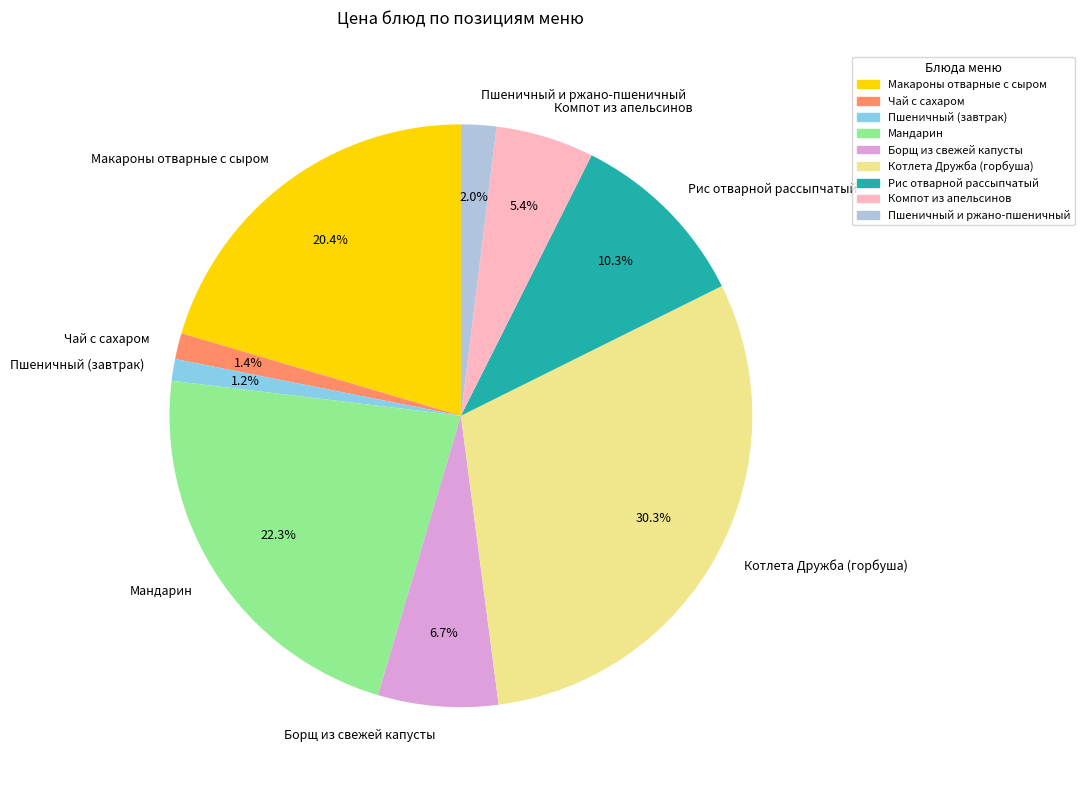

Which category has the biggest portion of the pie?

Котлета Дружба (горбуша)